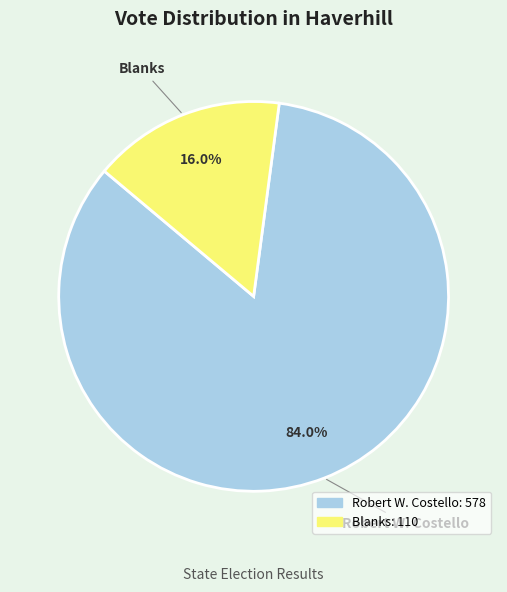

Which slice is the smallest?

Blanks